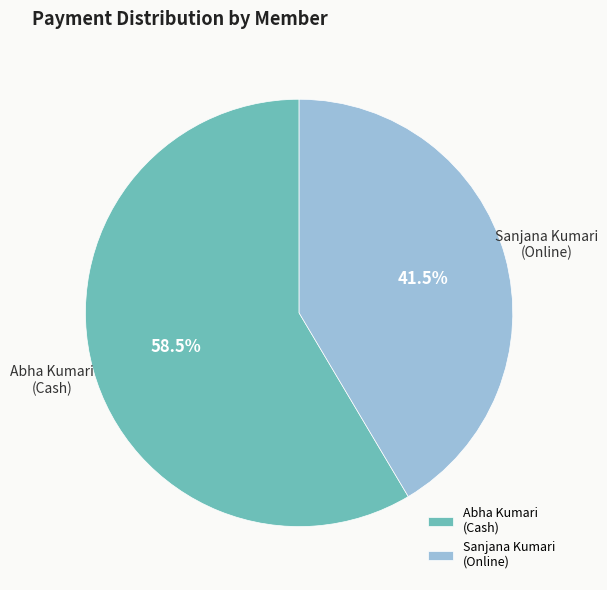

What is the smallest slice in the pie chart?

Sanjana Kumari (Online)